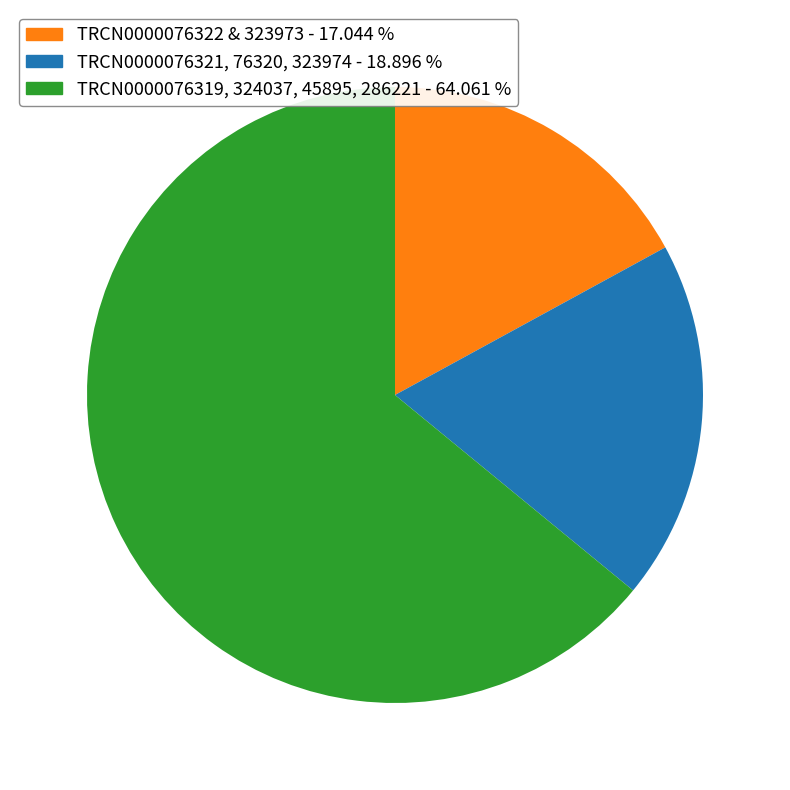

Is there a majority slice in this chart?

Yes